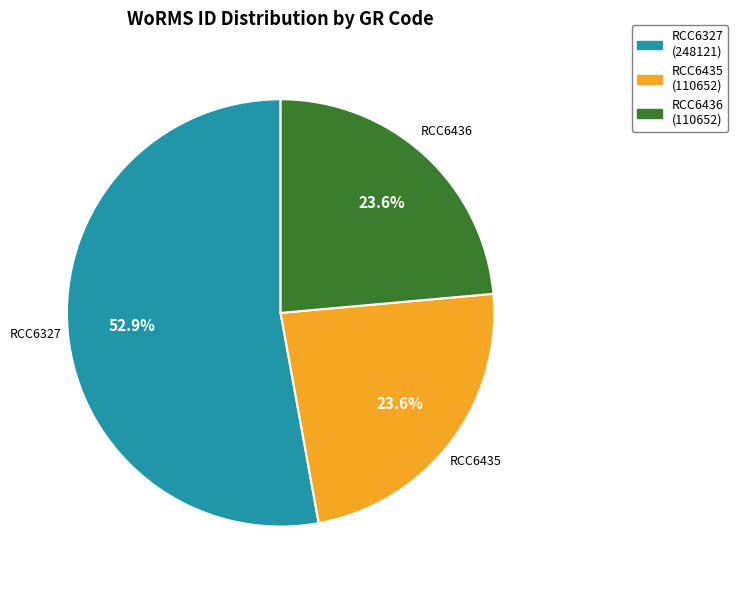

What is the ratio of the value at RCC6435 to the value at RCC6436?

1.0